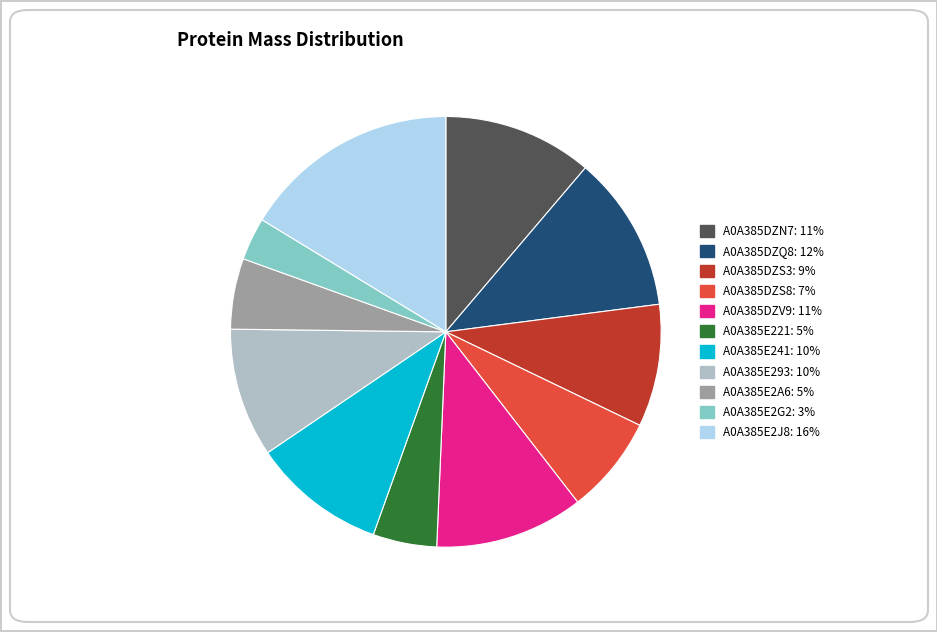

Is there a majority slice in this chart?

No